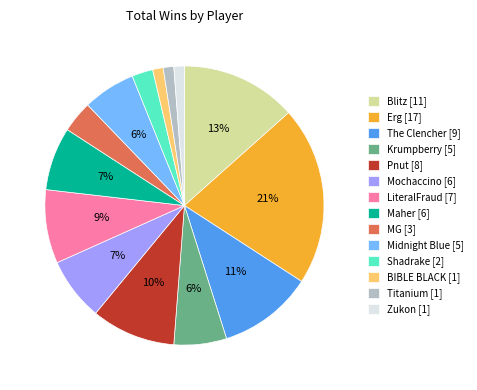

What is the largest slice in the pie chart?

Erg [17]